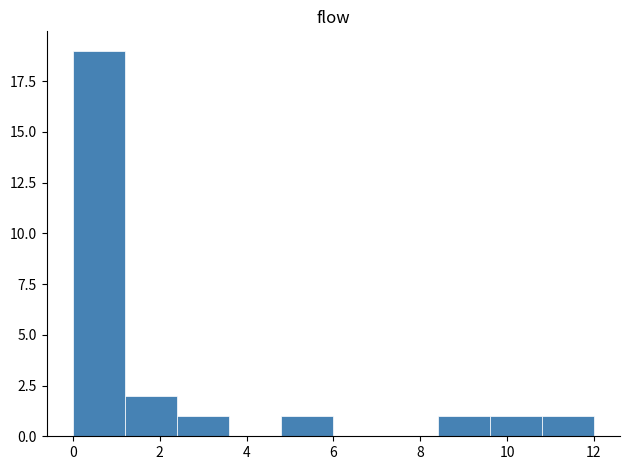

What is the height of the bar covering 9.6 to 10.8 on the x-axis? The values are not printed on the chart, so give them approximately, as read against the axis.

1